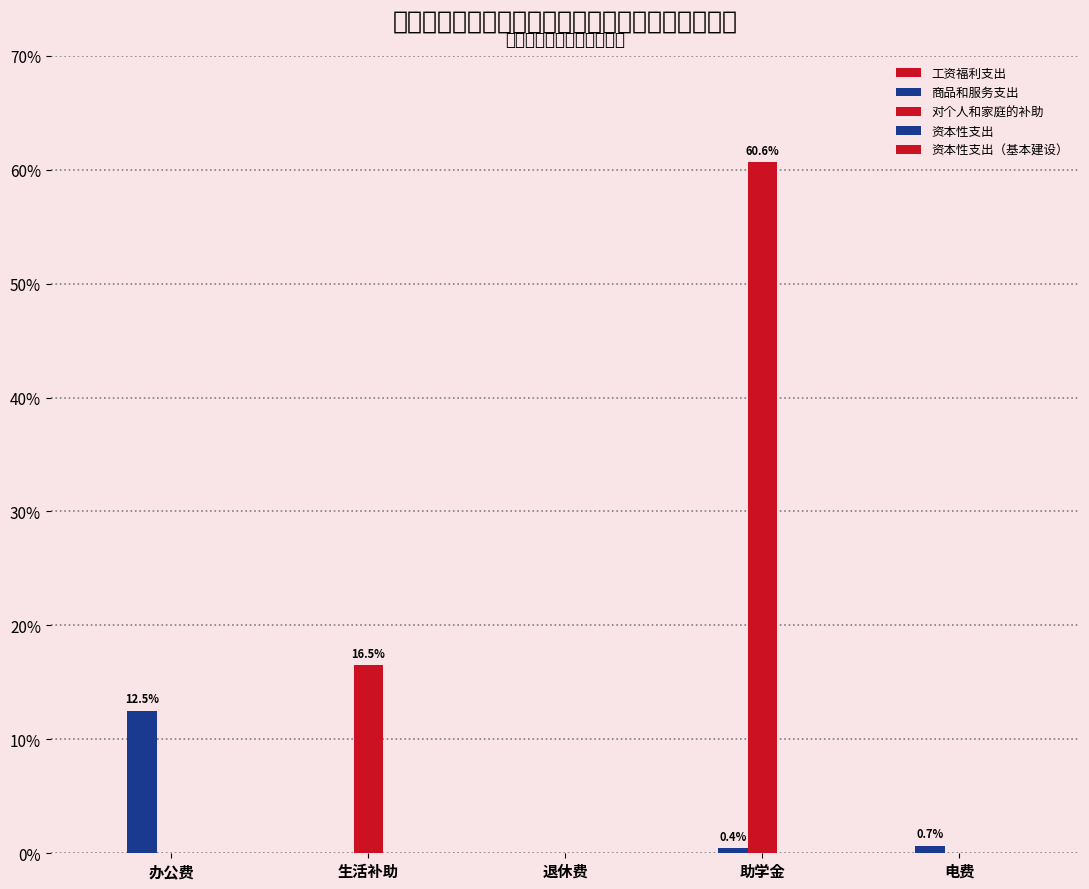

Does the chart contain stacked bars?

No